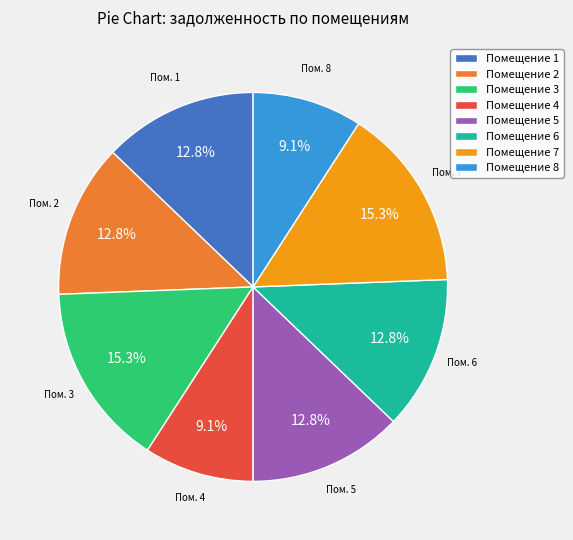

Does Помещение 2 account for over 50% of the chart?

No